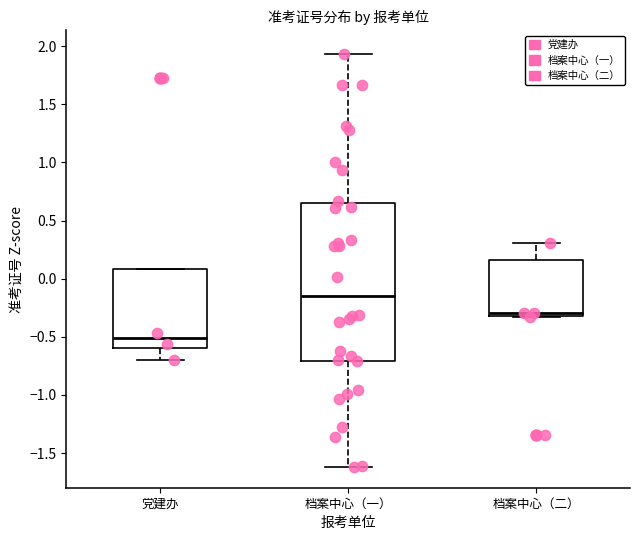

Reading left to right, transcribe this box plot: for each box, give where its median line is, the range the box spans, and where its two whiskers end, as read against the y-axis. The values are not printed on the chart, so give them approximately, as read against the axis.

党建办: median -0.50, box -0.60 to 0.10, whiskers -0.70 to 0.10
档案中心（一）: median -0.15, box -0.70 to 0.65, whiskers -1.60 to 1.95
档案中心（二）: median -0.30 (just above the box's lower edge), box -0.30 to 0.15, whiskers -0.35 to 0.30